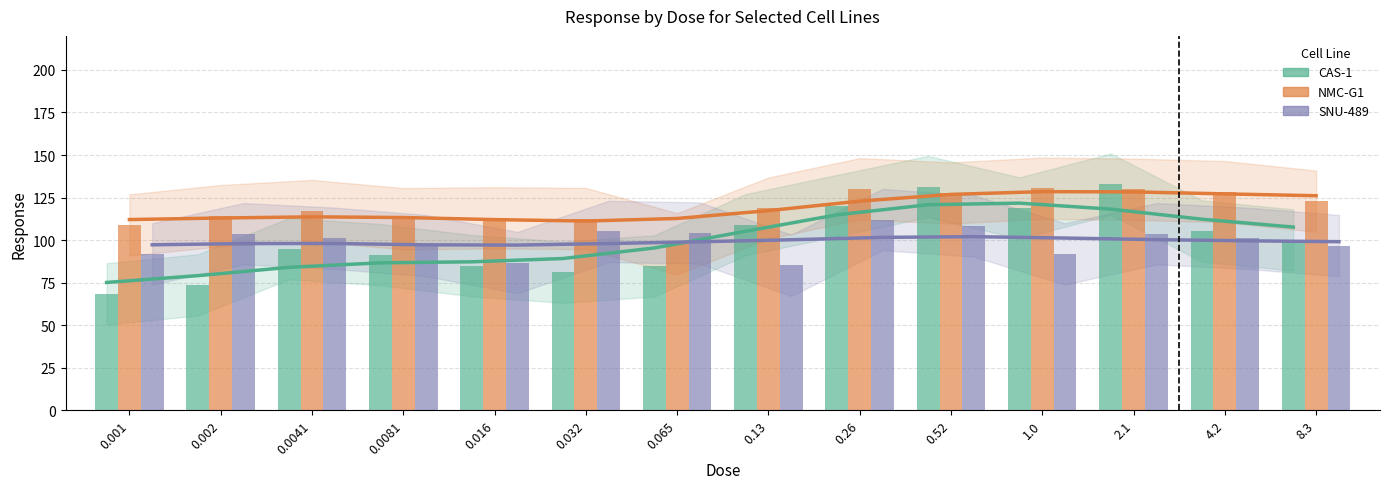

What is the approximate value of NMC-G1 at 8.3?

122.9